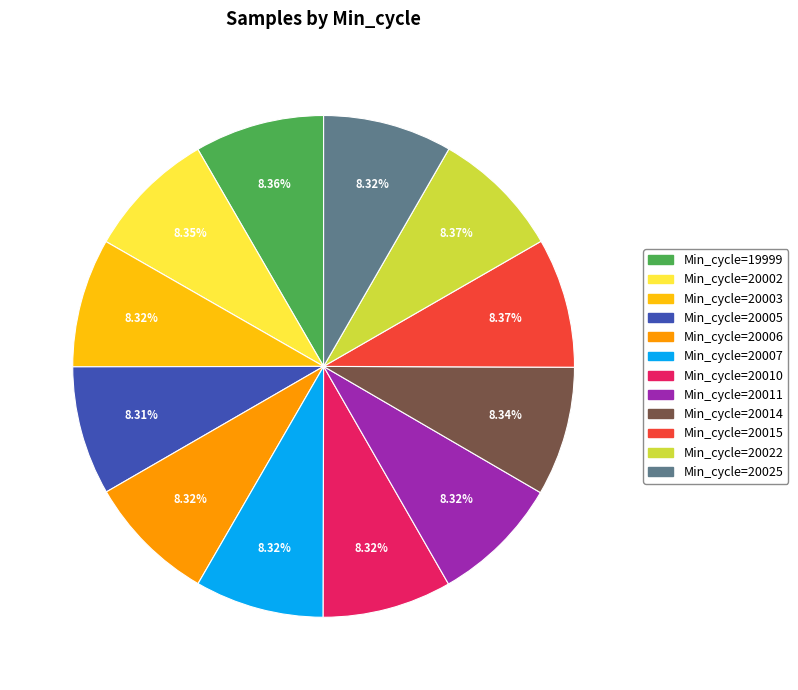

Does any single category account for the majority?

No